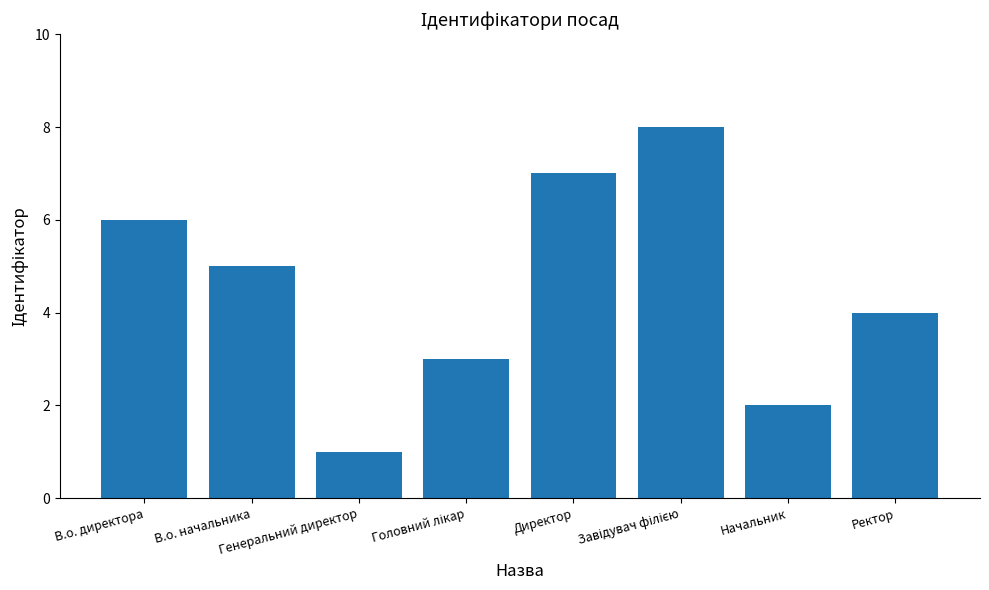

What is the difference between the second highest and second lowest values?

5